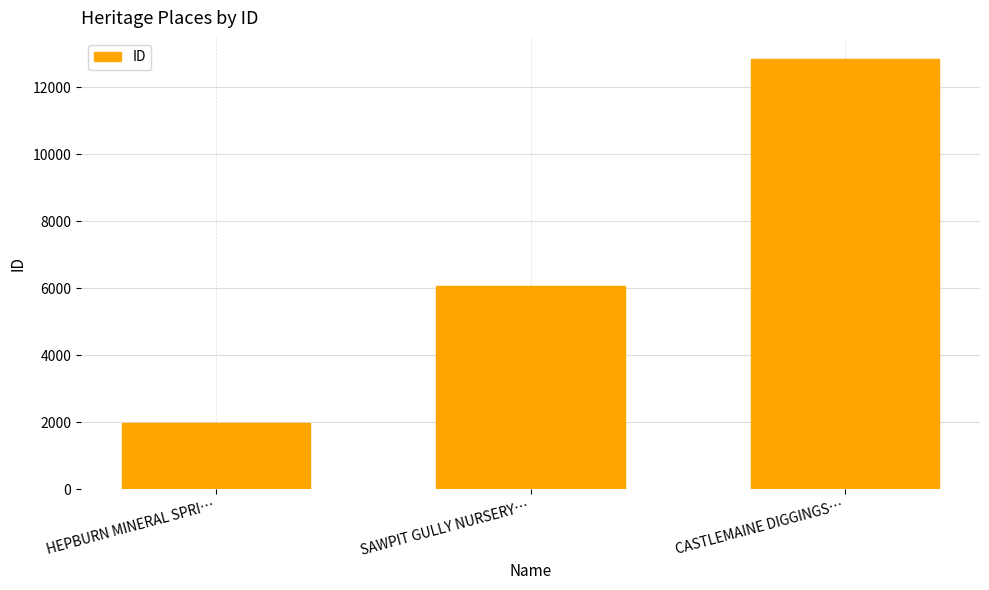

The chart shows a value of 9213 at SAWPIT GULLY NURSERY…. True or false?

False